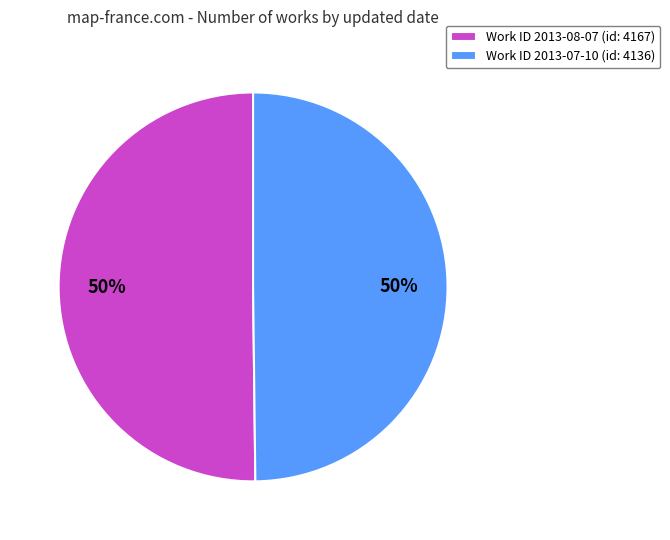

To the nearest percent, what is the average slice percentage?

50%